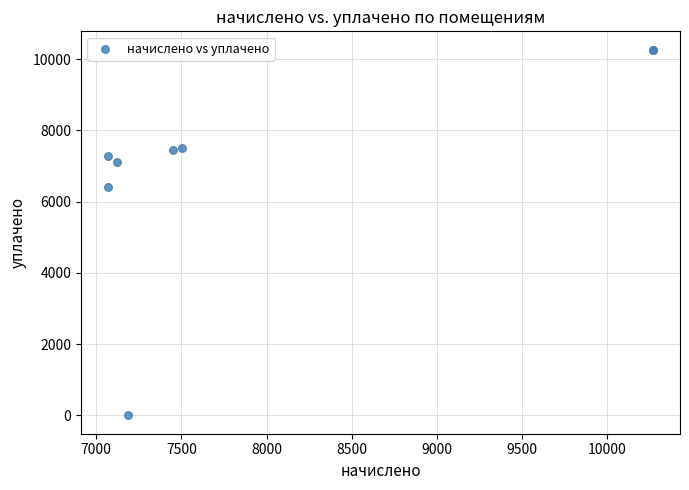

What Y value in the scatter plot is closest to 5133?

6417.5